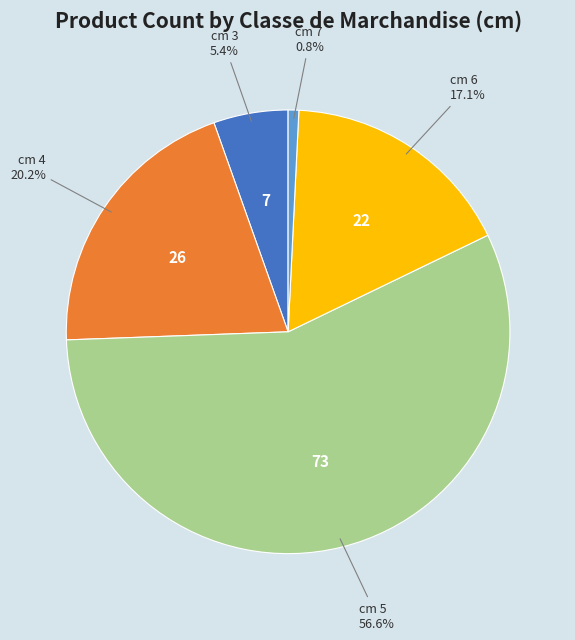

Is there any slice that represents more than half of the pie?

Yes